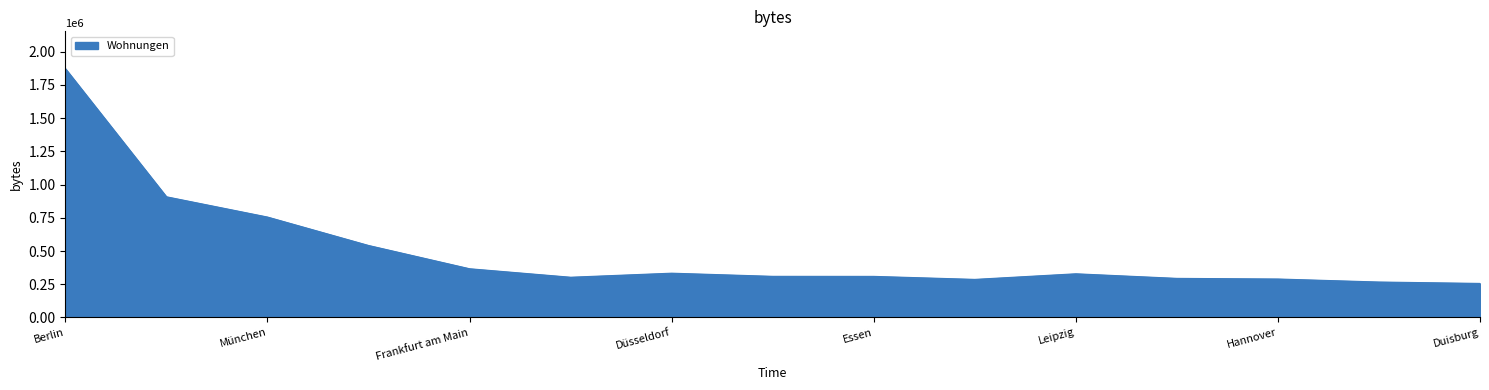

What is the difference between the maximum and minimum values?

1615631